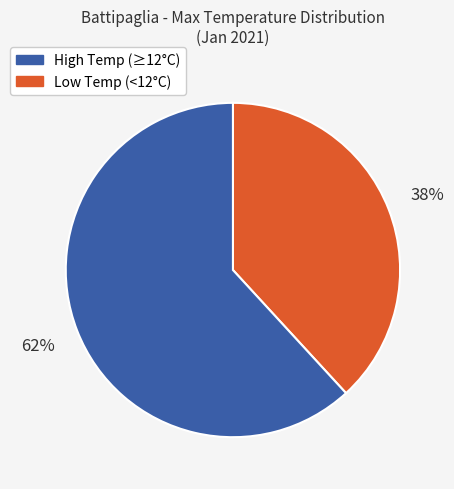

To the nearest percent, what is the average slice percentage?

50%